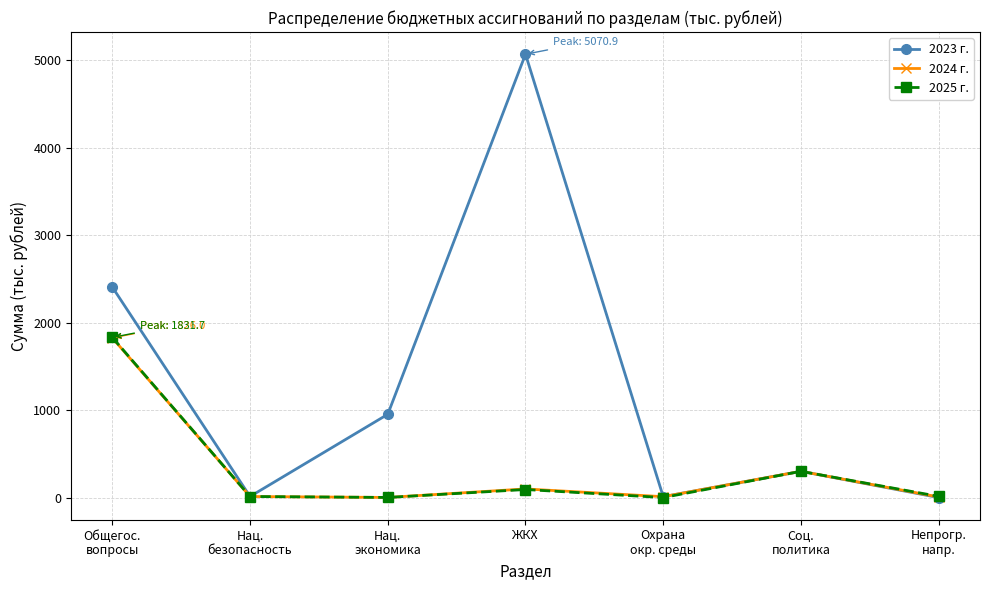

What is the difference between the 2023 г. values at Общегос.
вопросы and Нац.
экономика?

1455.4